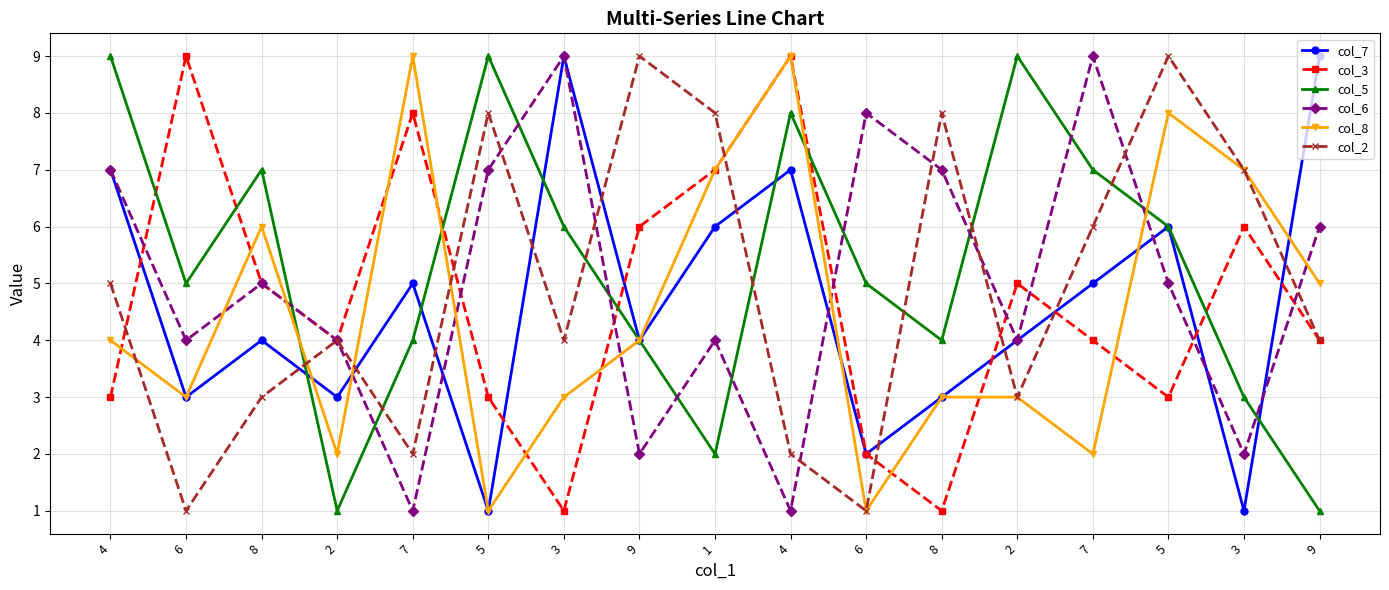

Is this an area chart (filled region under the line)?

No